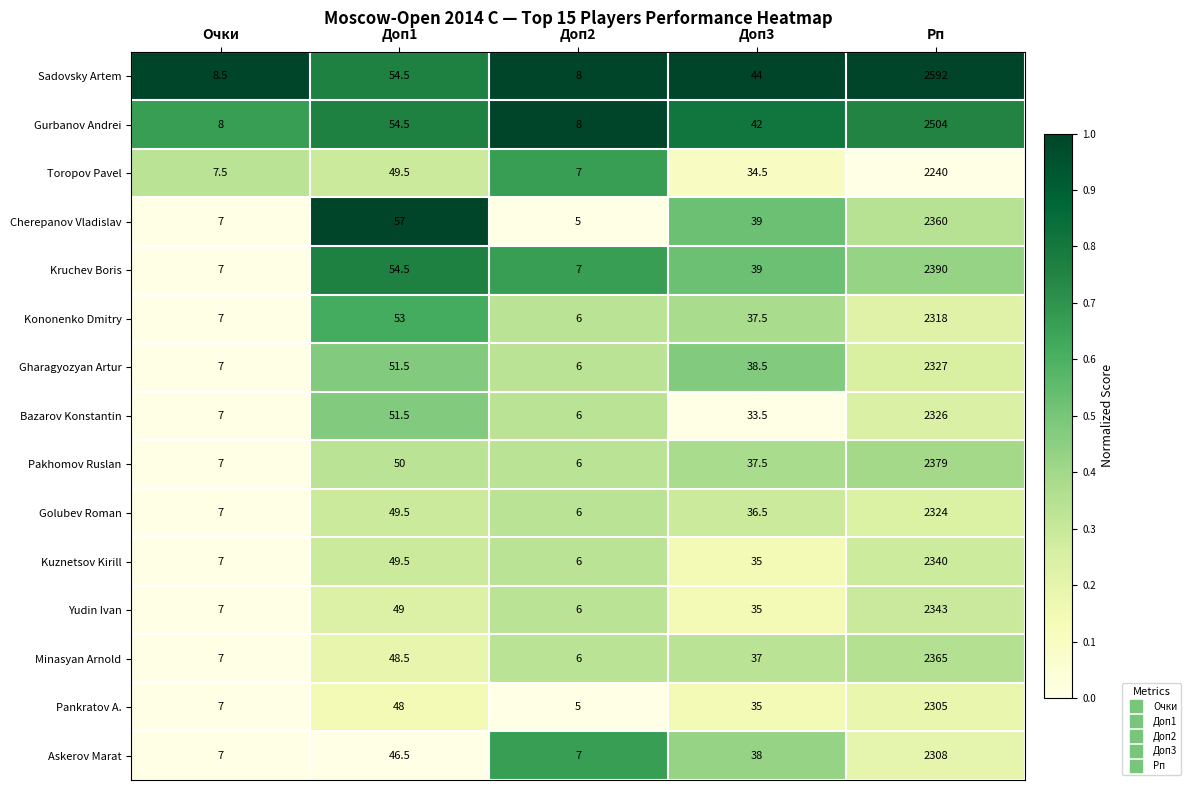

Where is Gharagyozyan Artur nearest to the value 1166?

Доп1